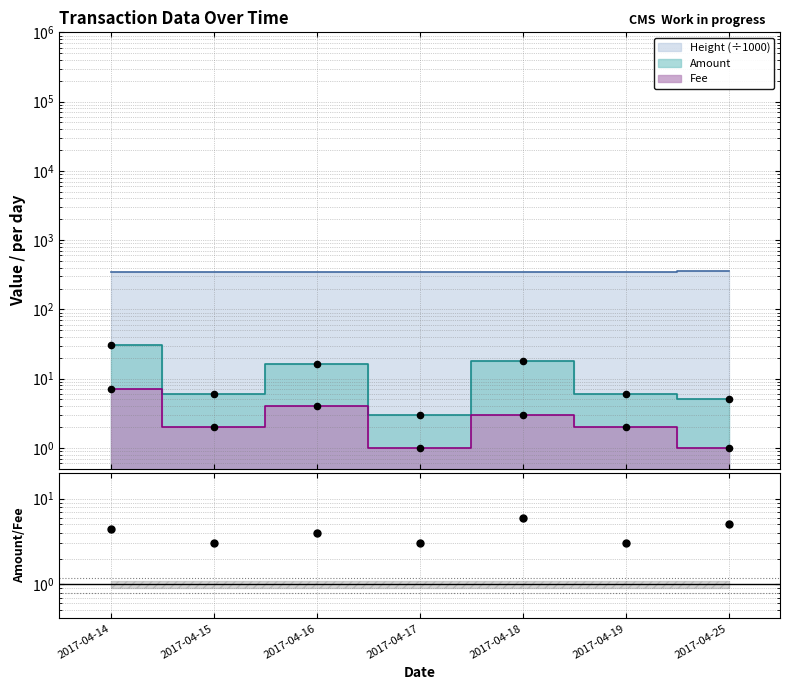

What is the ratio of the value at 2017-04-19 to the value at 2017-04-18?

0.5